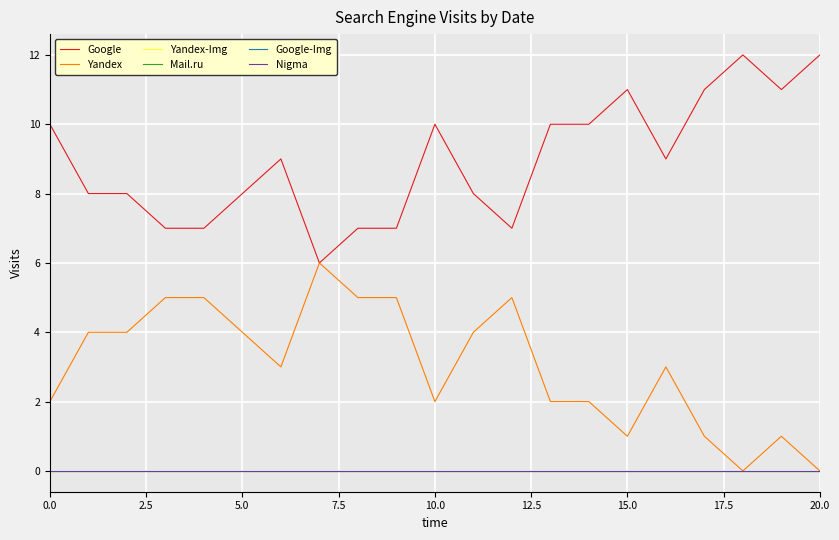

How many Yandex values are between 2 and 5?

15